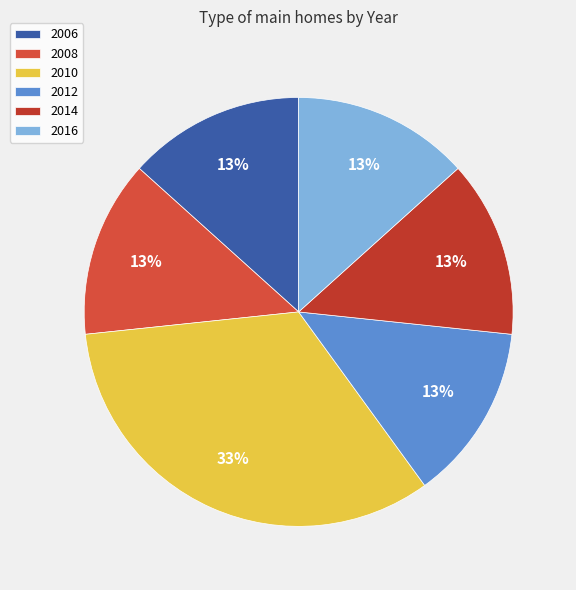

How many segments does this pie chart have?

6